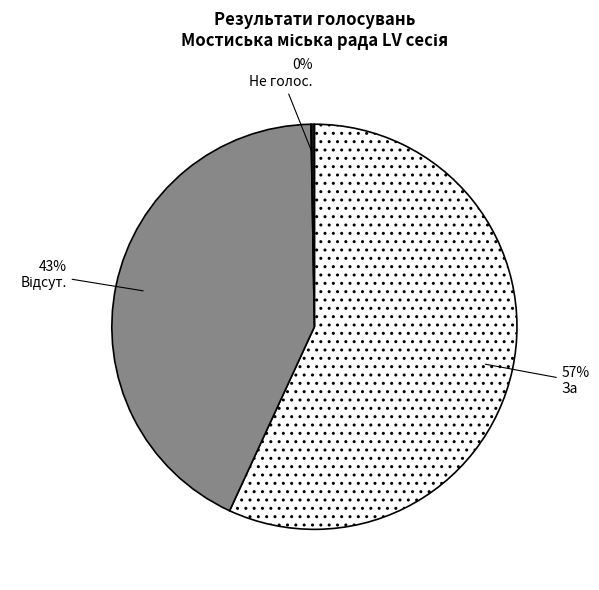

Is there a majority slice in this chart?

Yes